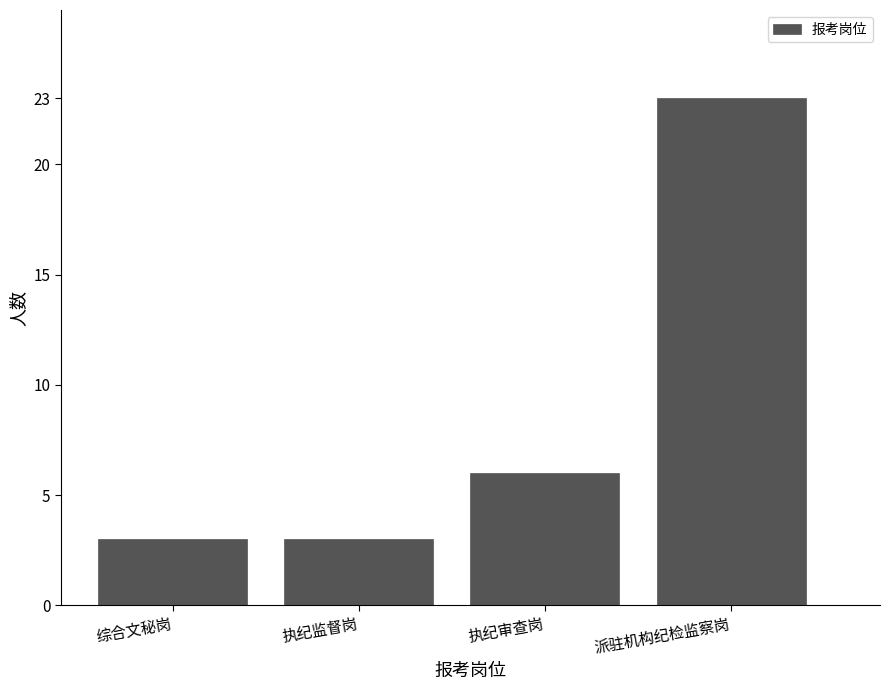

Reading right to left, transcribe all the data shown in this chart.

23	6	3	3